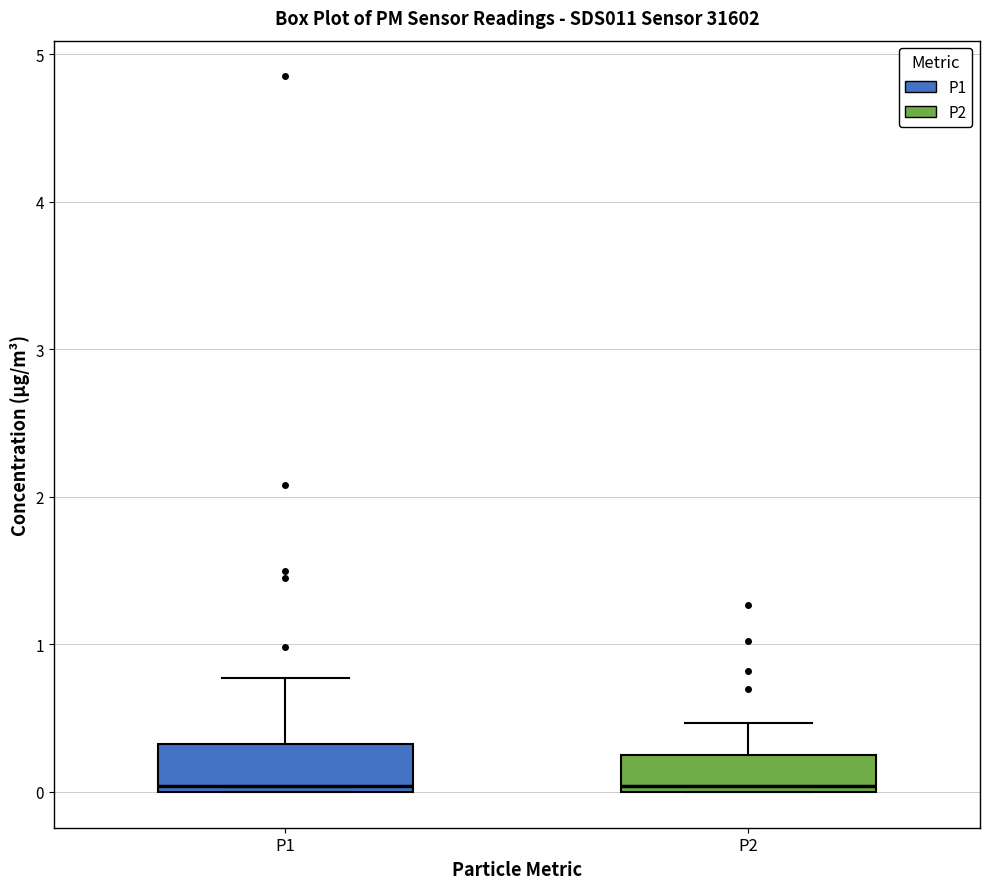

Where does the upper whisker of the box for P2 end on the y-axis? The values are not printed on the chart, so give them approximately, as read against the axis.

0.5